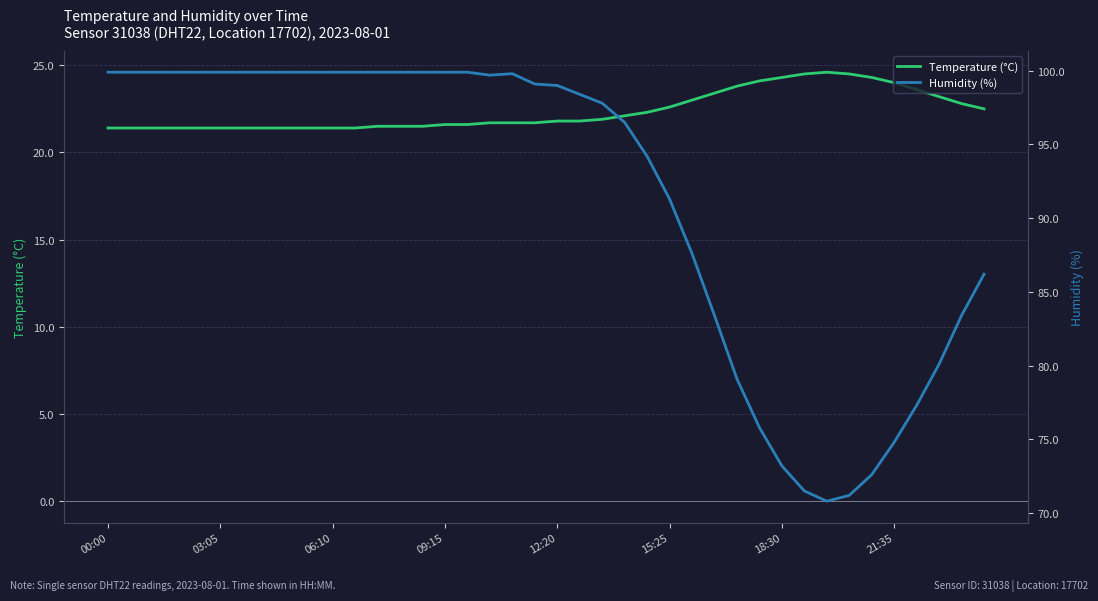

What is the sum of all Humidity (%) values?

3661.1